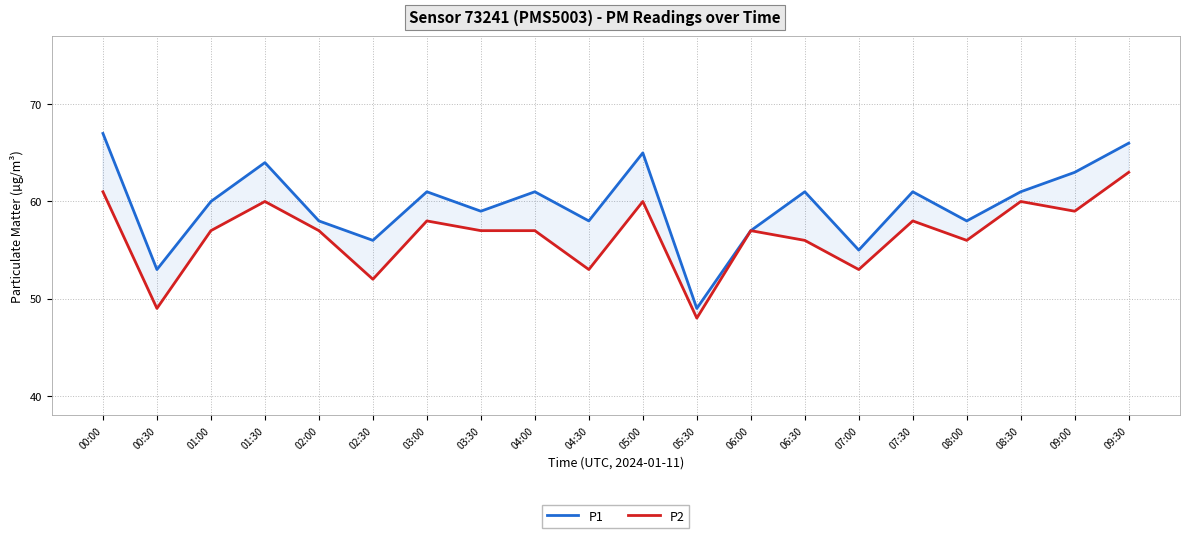

The P1 series shows 61 at 03:00. True or false?

True